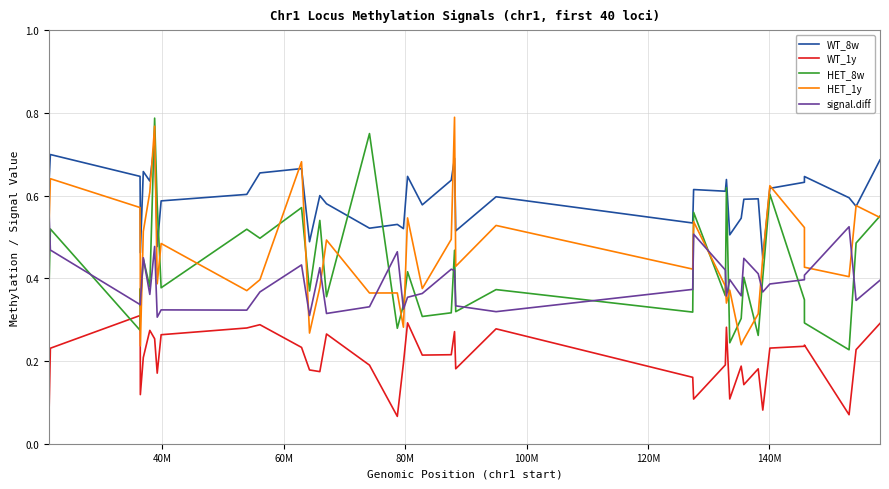

Which series has the largest total across all categories?

WT_8w